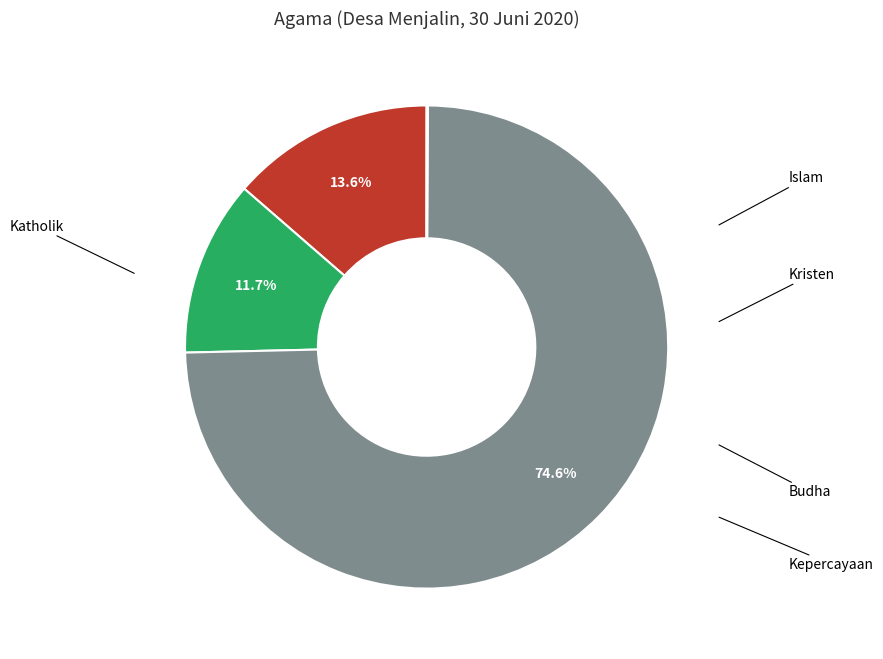

Does any single category account for the majority?

Yes